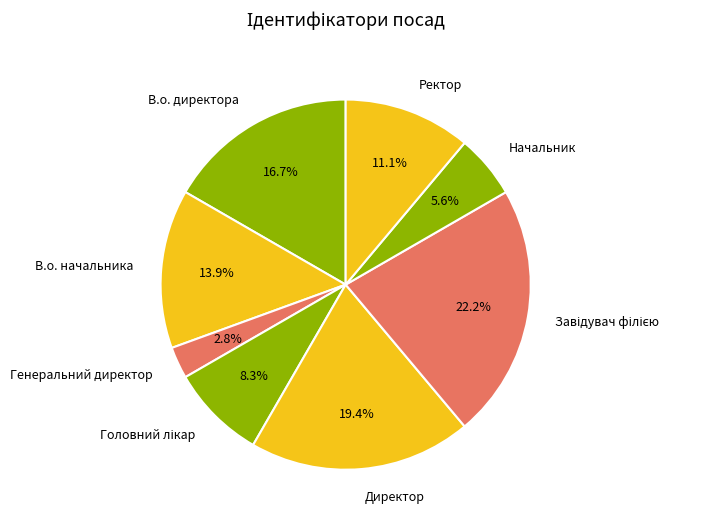

Which slice is the smallest?

Генеральний директор